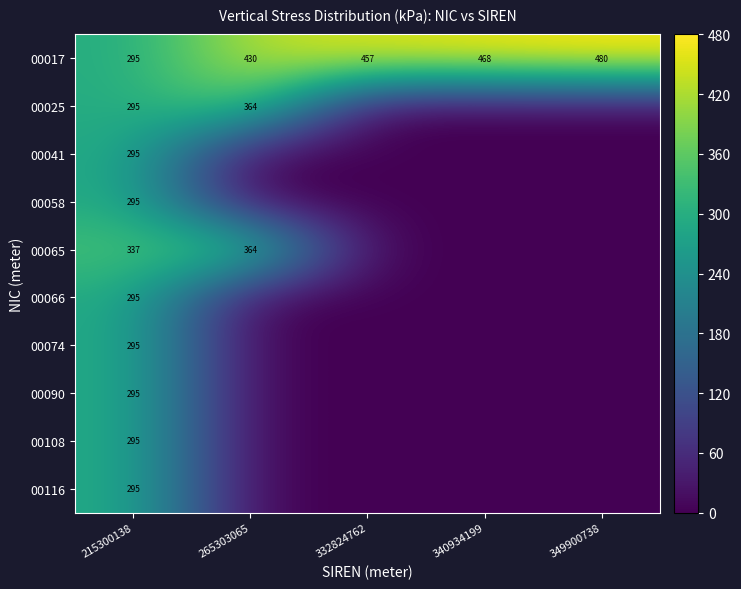

The 00074 series shows 141 at 215300138. True or false?

False